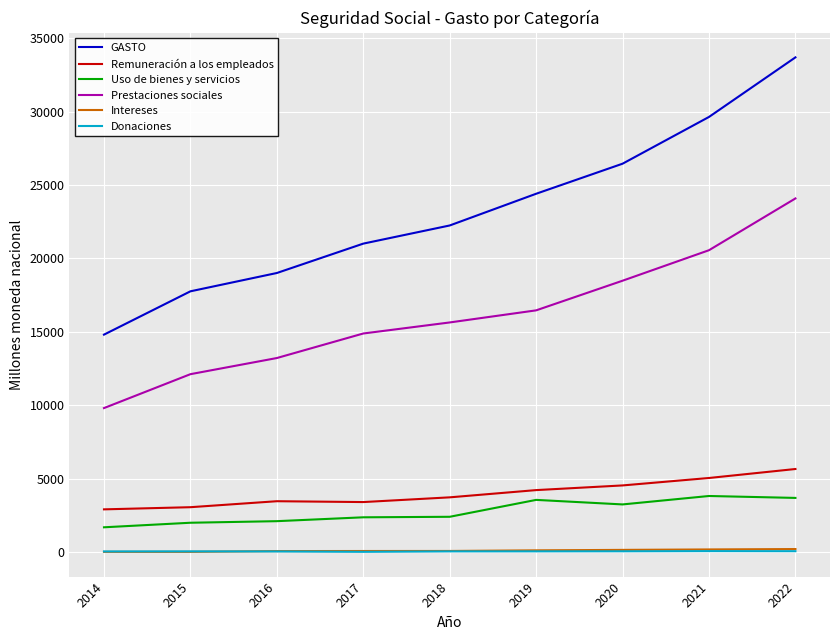

What are all the series names shown in the legend?

GASTO, Remuneración a los empleados, Uso de bienes y servicios, Prestaciones sociales, Intereses, Donaciones